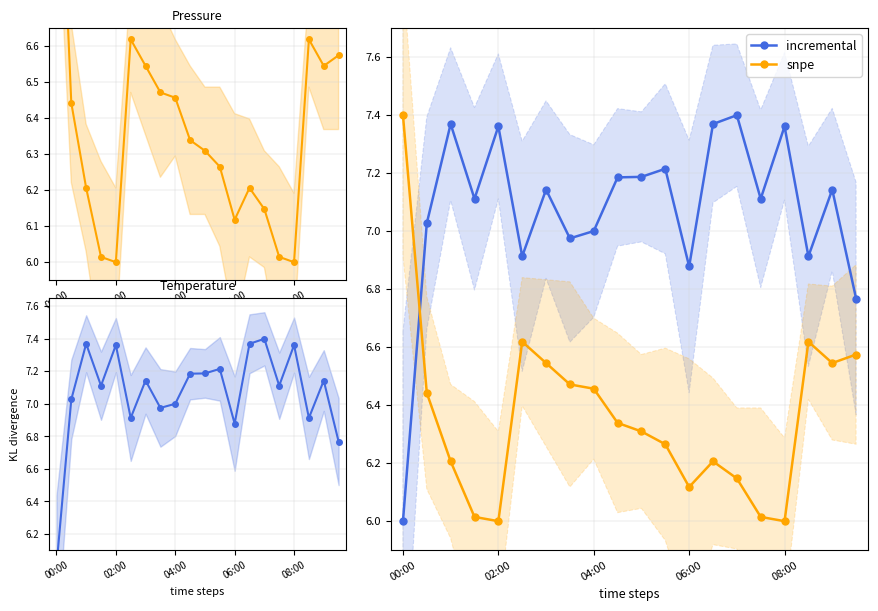

True or false: incremental and snpe intersect in this chart.

True